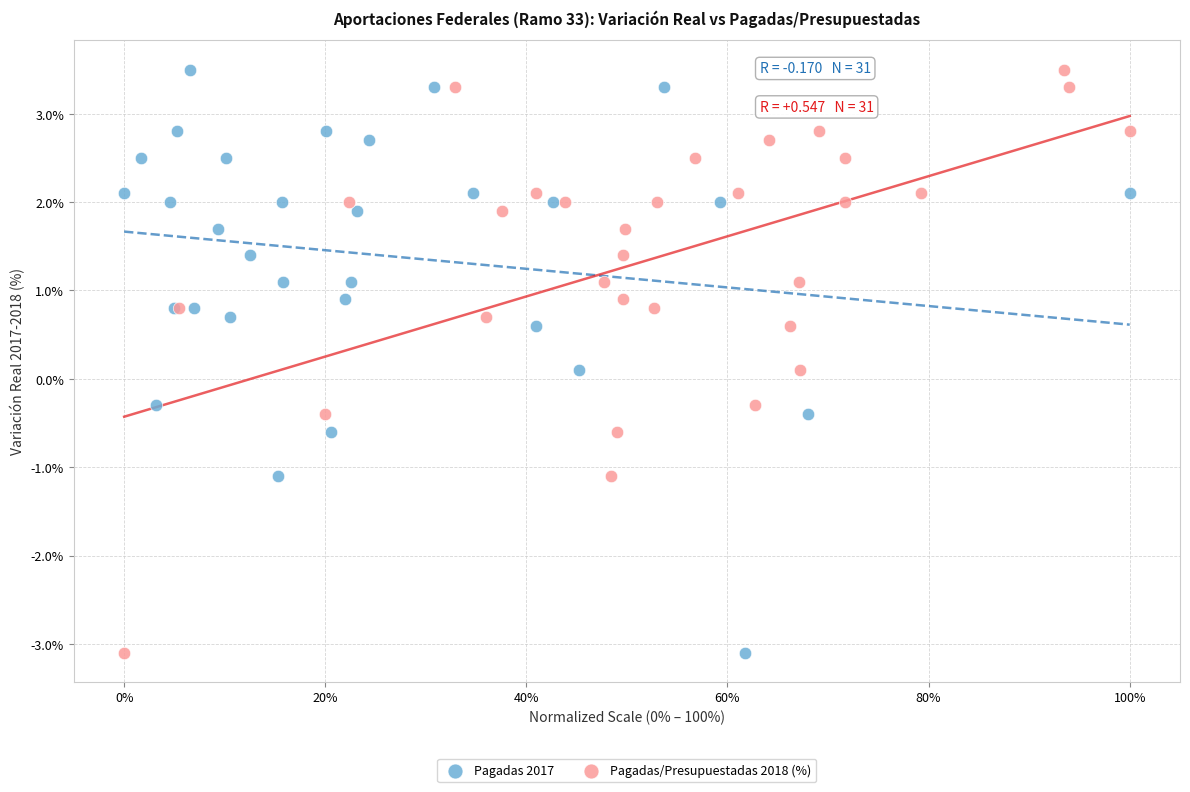

What are all the series names shown in the legend?

Pagadas 2017, Pagadas/Presupuestadas 2018 (%)